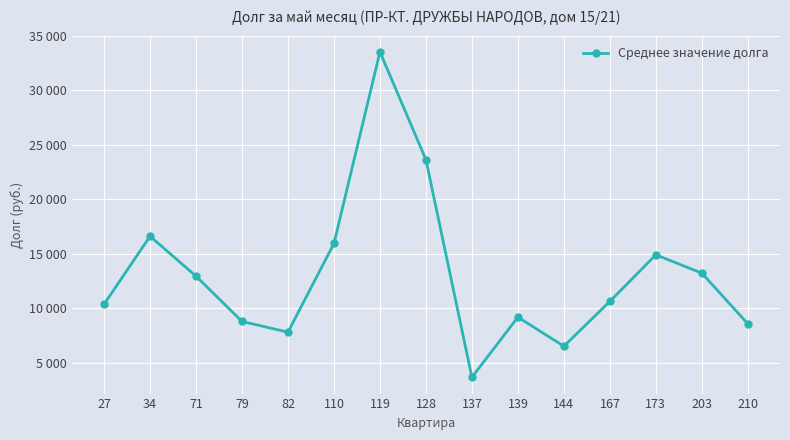

What is the change in value from 71 to 167?

-2314.8